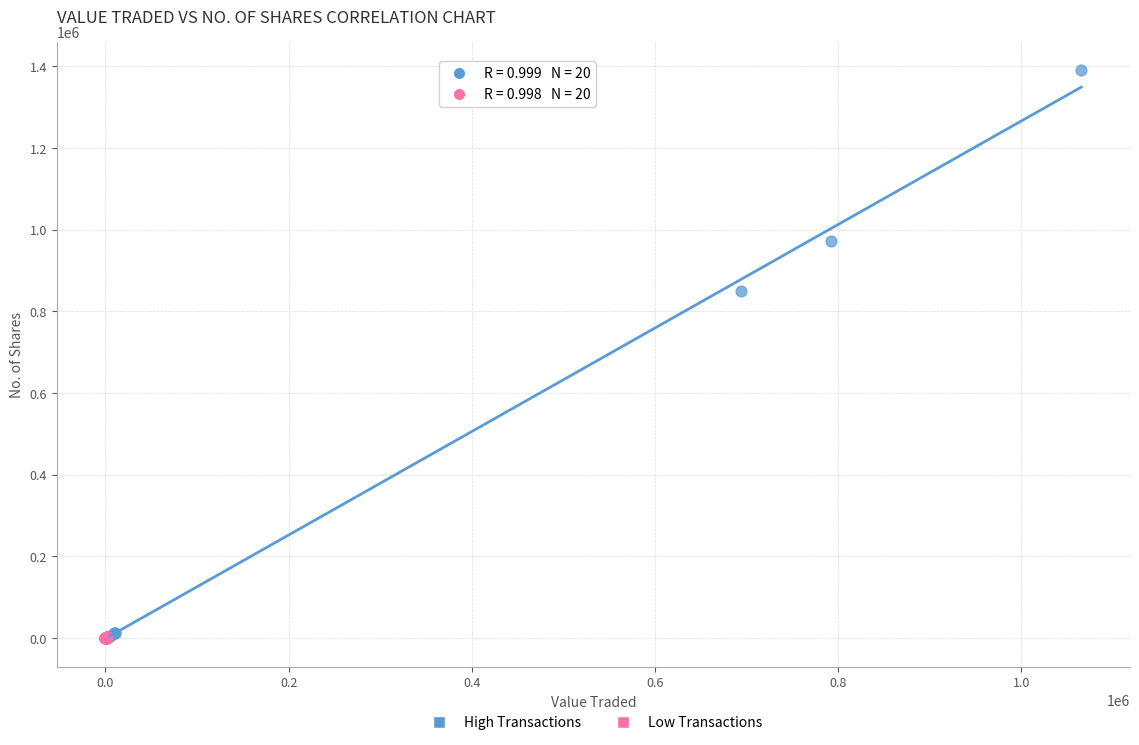

Which series reaches the maximum Y coordinate?

High Transactions